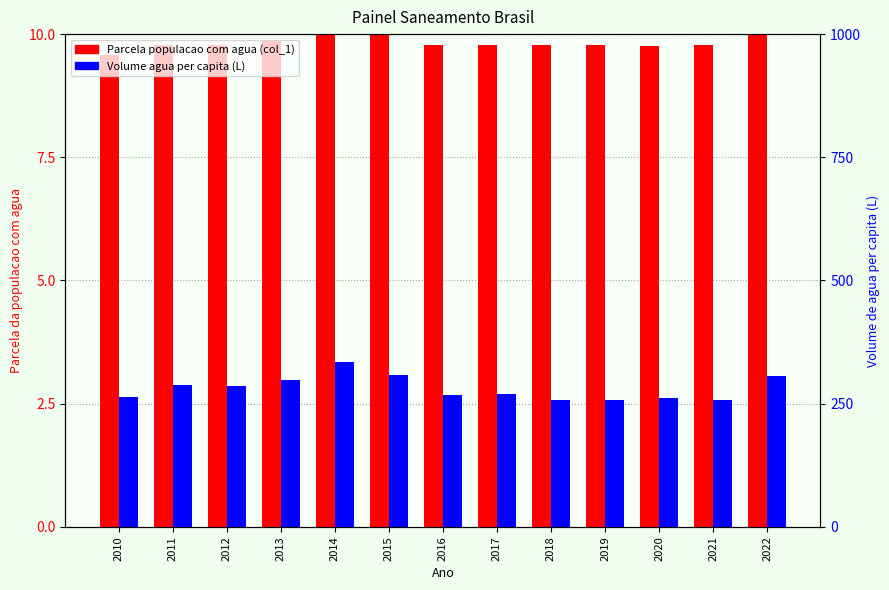

Is the value of Parcela populacao com agua (col_1) at 2012 greater than the value of Volume agua per capita (L) at 2012?

Yes